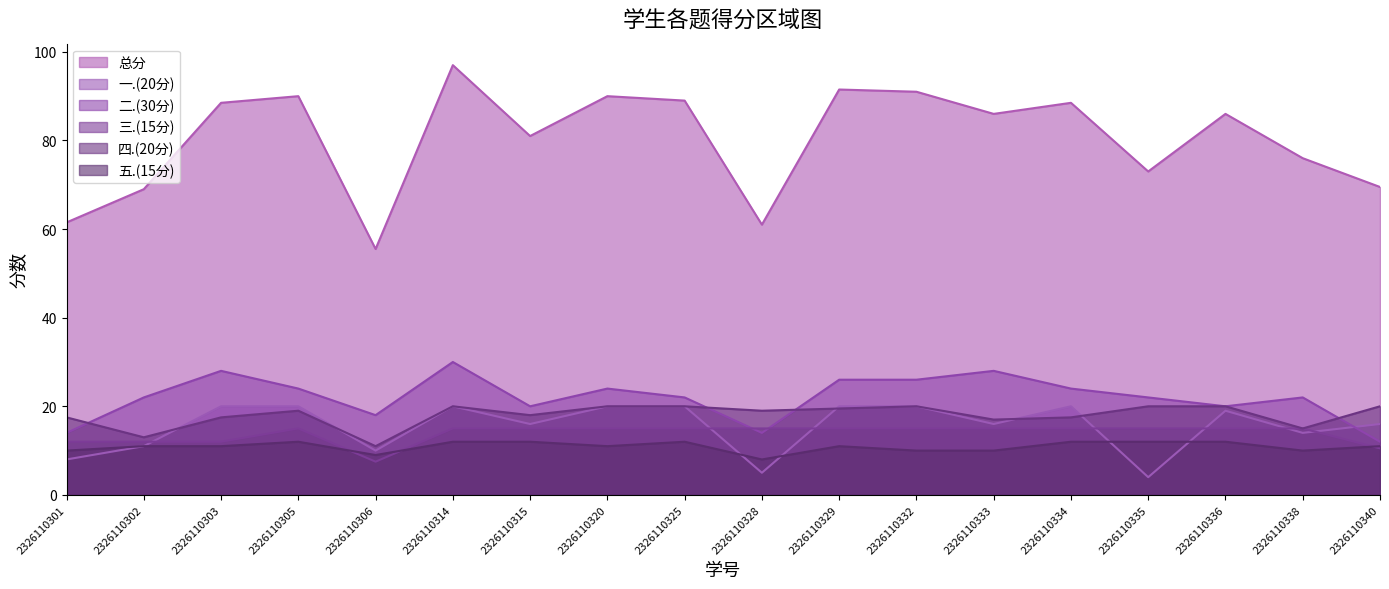

Which category has the lowest value in the 总分 series?

2326110306